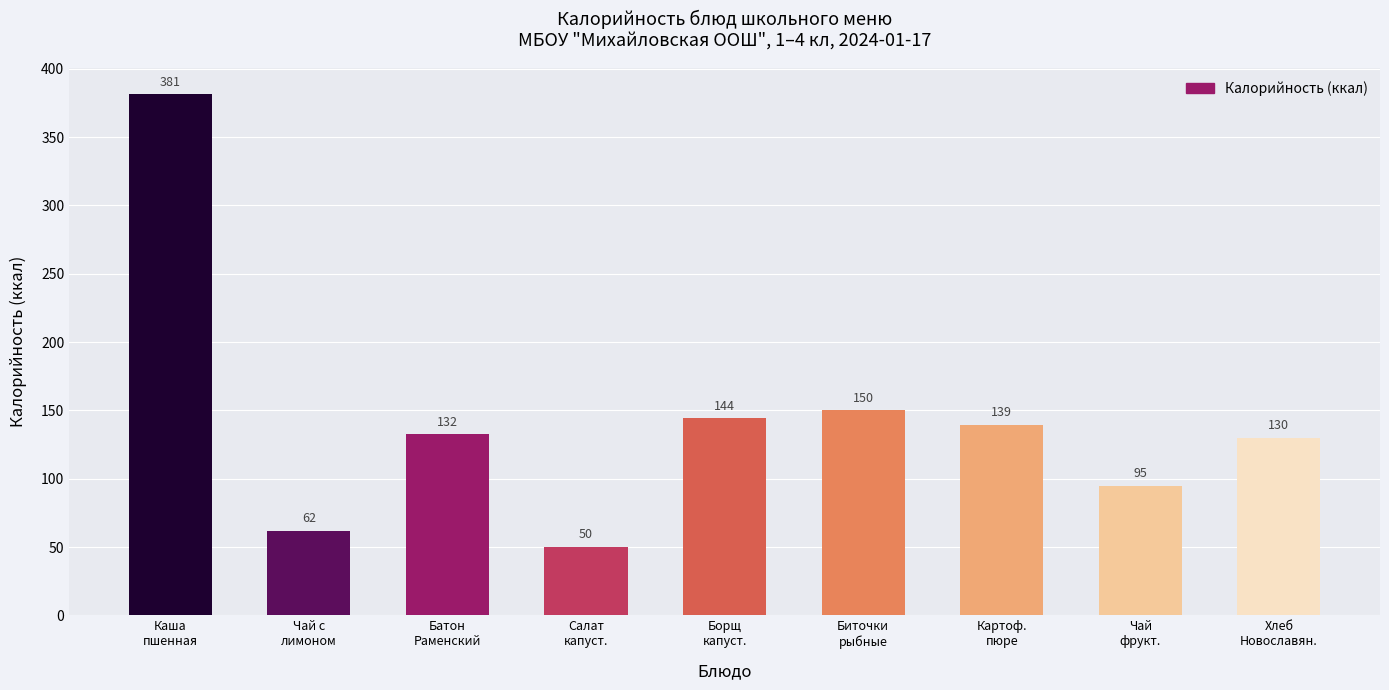

What is the minimum value shown in the chart?

50.4